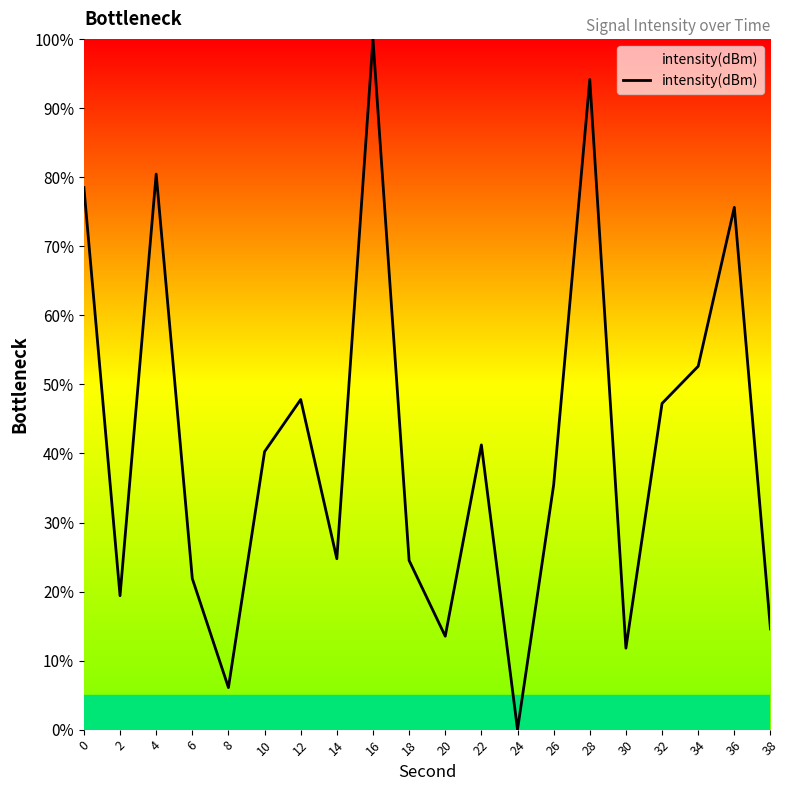

What value does the data have at 32?

47.2